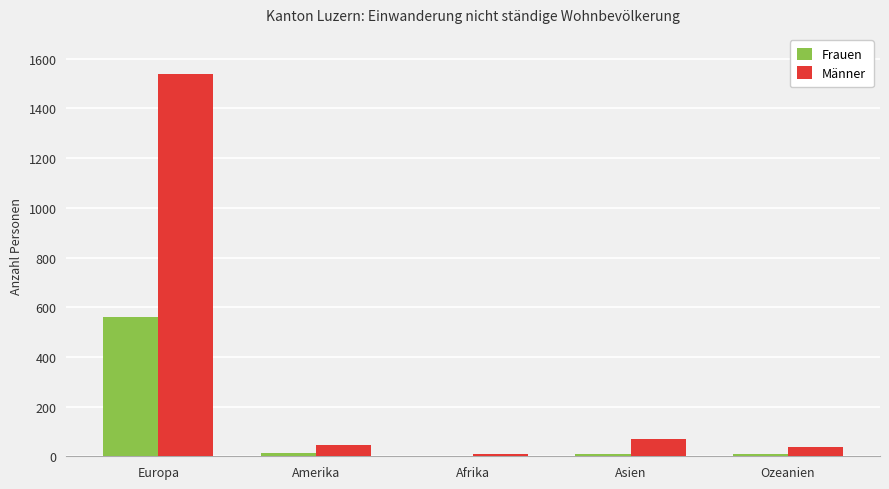

True or false: Männer has a value of 39 at Ozeanien.

True